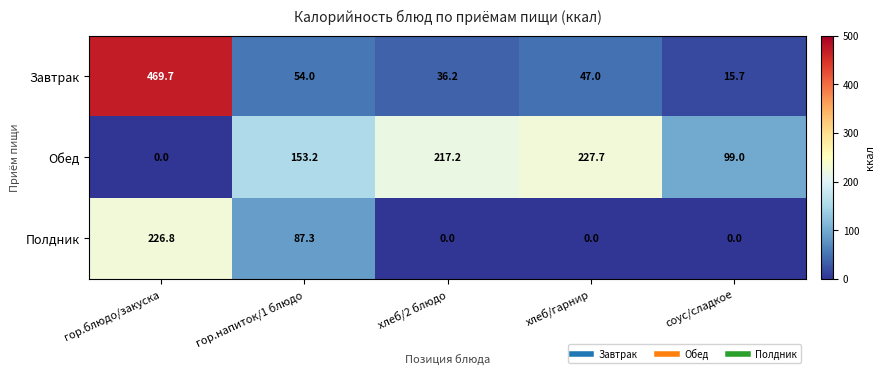

Reading left to right, list all the values displayed in this chart.

Завтрак: 469.7	54.0	36.2	47.0	15.7
Обед: 0.0	153.2	217.2	227.7	99.0
Полдник: 226.8	87.3	0.0	0.0	0.0